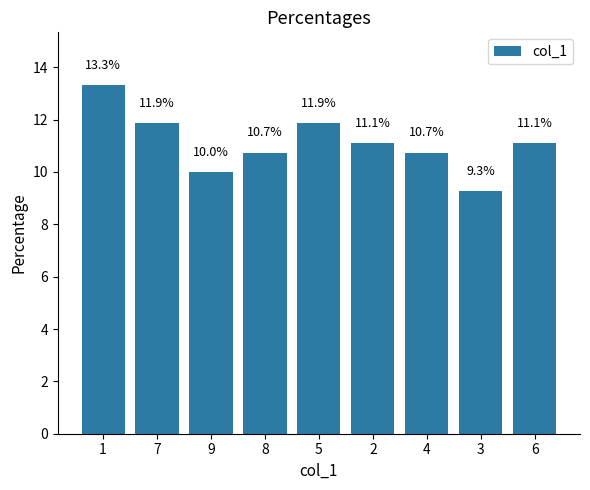

Between 7 and 8, which is larger?

7